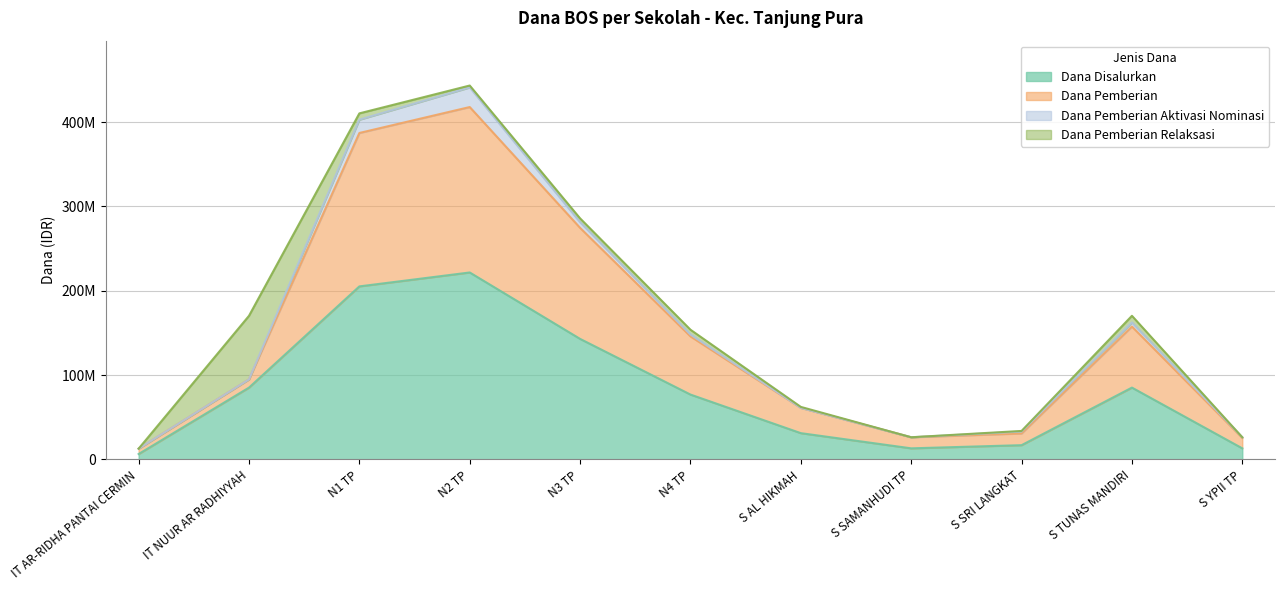

Does the chart have visible grid lines?

Yes